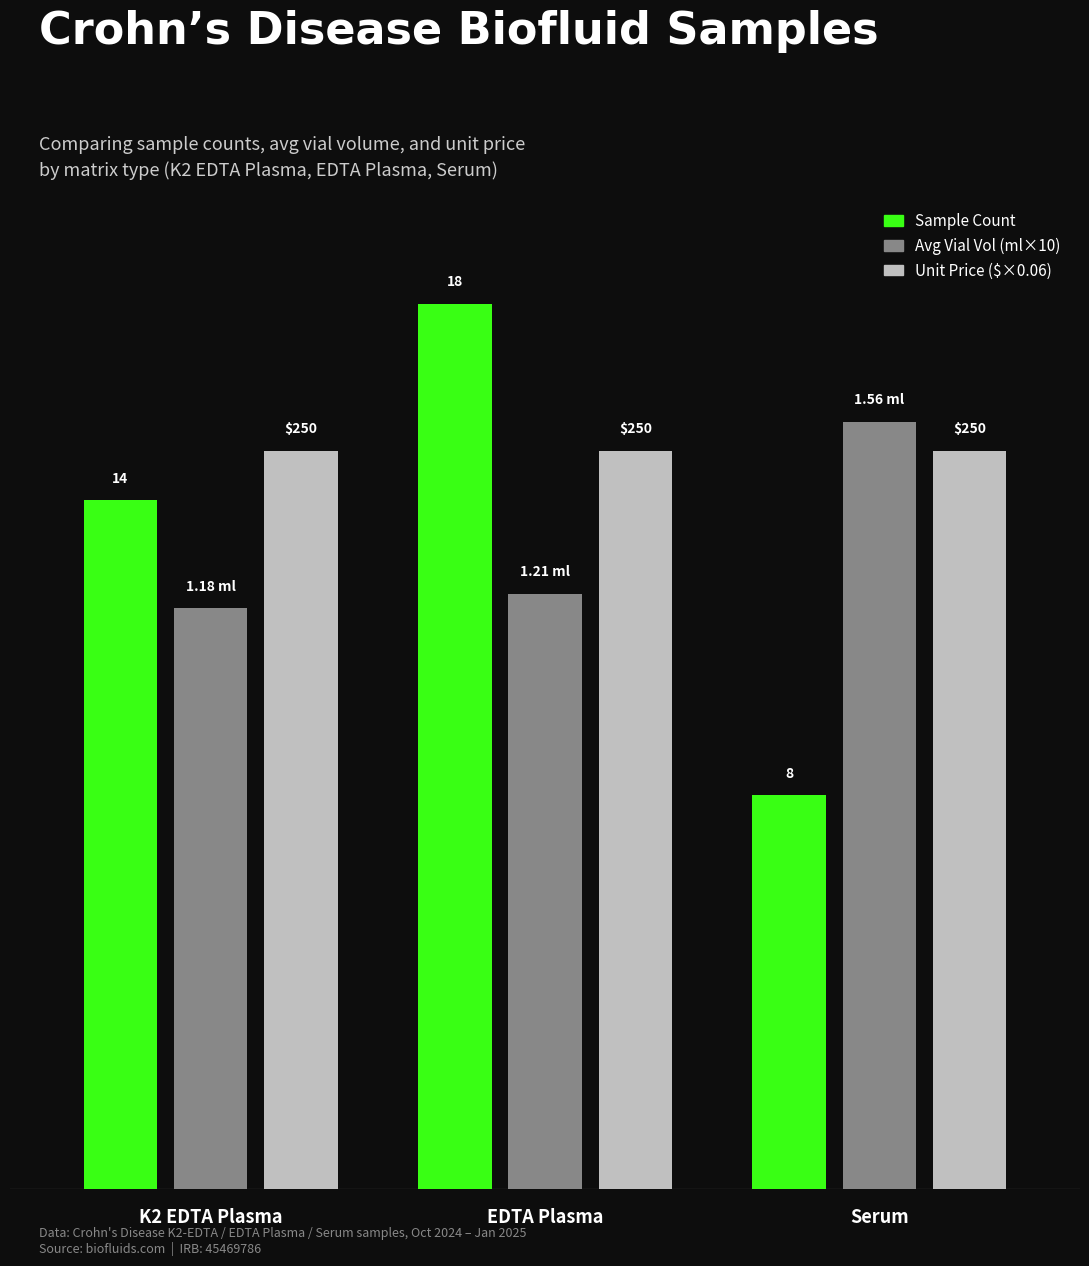

At Serum, list the series in order from largest to smallest.

Avg Vial Vol (ml×10), Unit Price ($×0.06), Sample Count